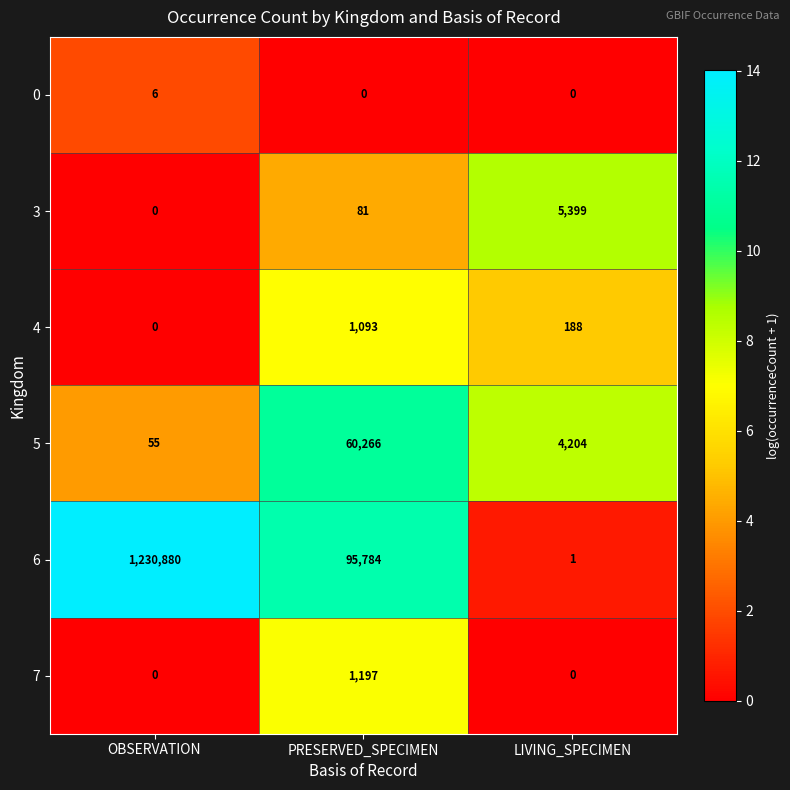

What is the greatest value displayed?

1230880